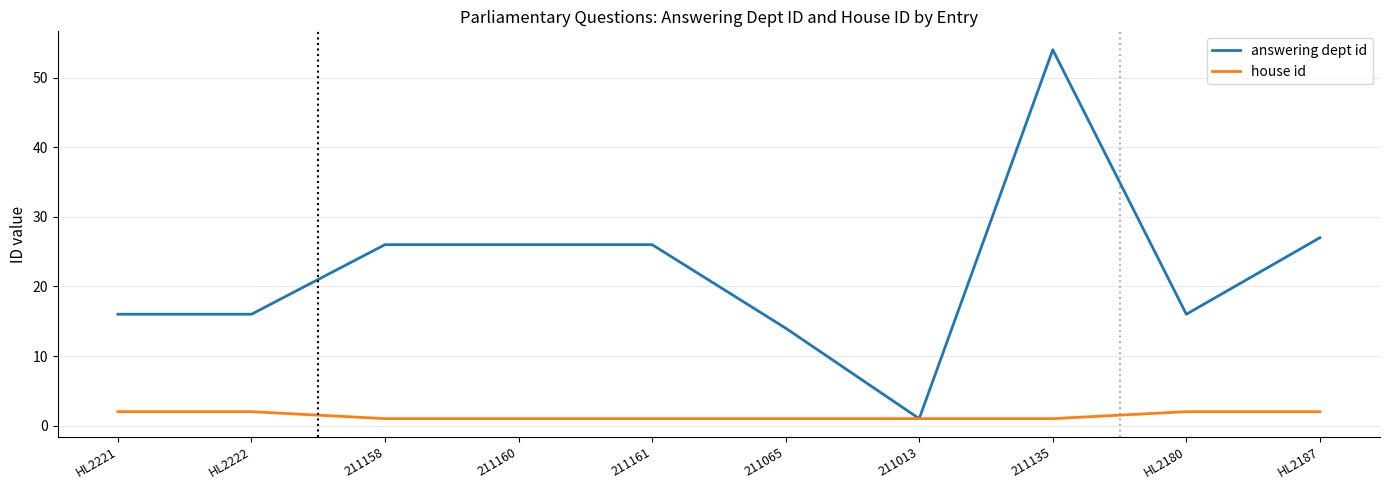

Reading left to right, what are all the values shown in this chart?

answering dept id: HL2221=16	HL2222=16	211158=26	211160=26	211161=26	211065=14	211013=1	211135=54	HL2180=16	HL2187=27
house id: HL2221=2	HL2222=2	211158=1	211160=1	211161=1	211065=1	211013=1	211135=1	HL2180=2	HL2187=2